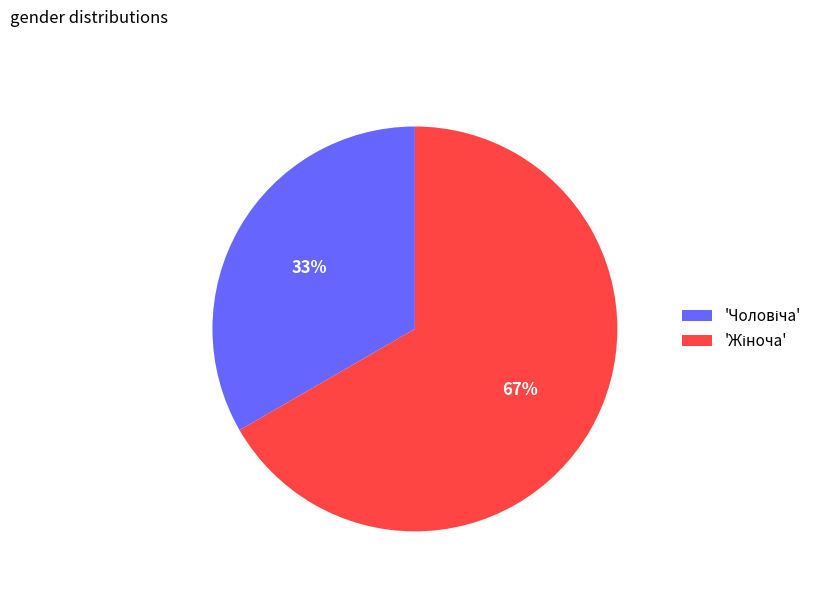

To the nearest percent, what is the average slice percentage?

50%